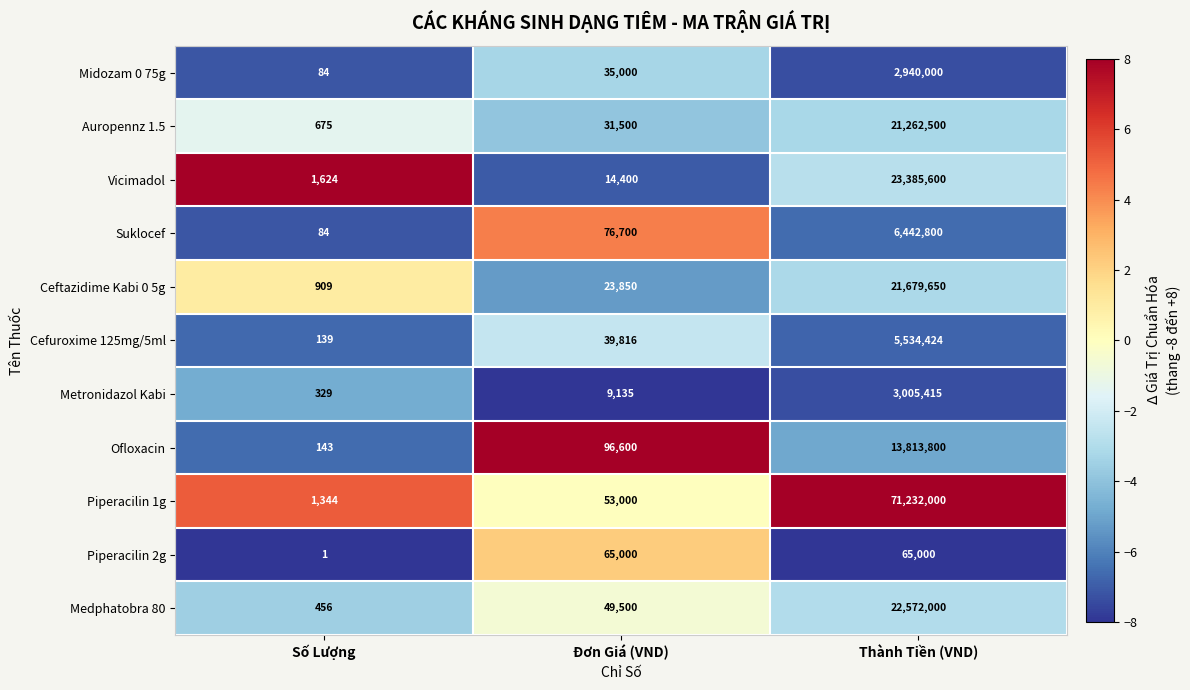

Where is Suklocef nearest to the value 3221442?

Đơn Giá (VND)